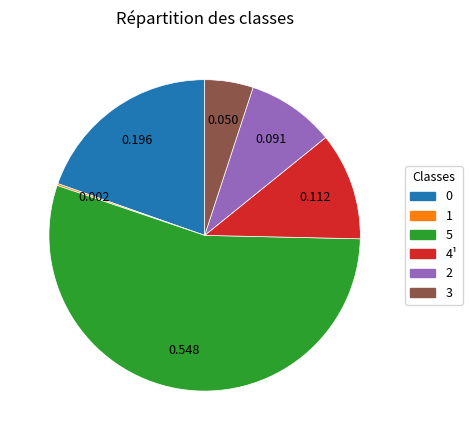

Is there a majority slice in this chart?

Yes